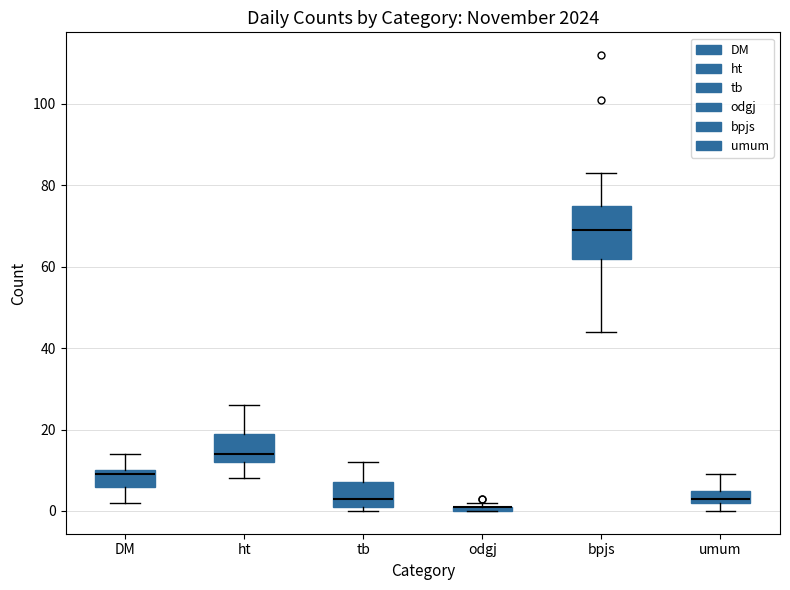

Comparing the boxes themselves (not the whiskers), which one is the tallest?

bpjs